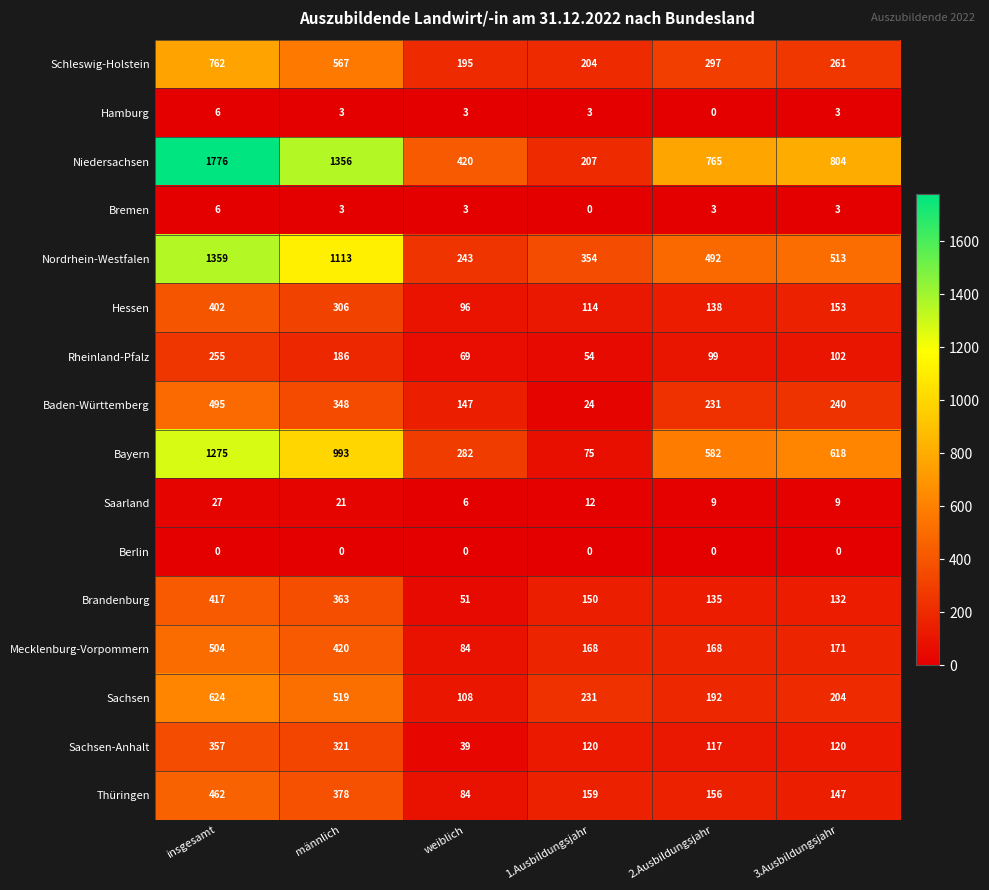

True or false: Saarland has a value of 40 at insgesamt.

False